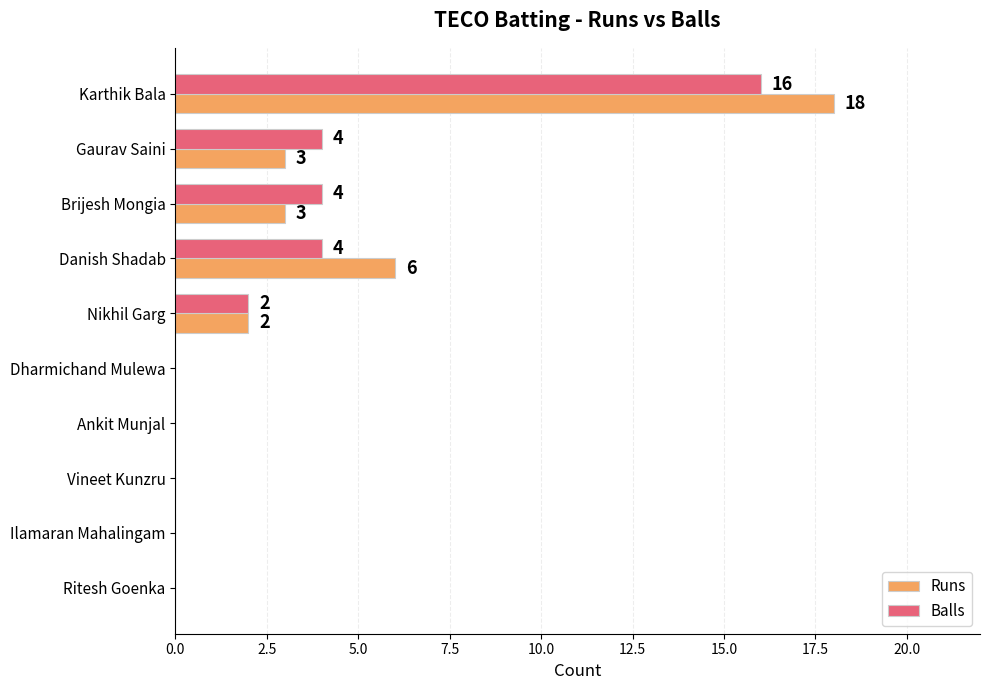

True or false: Balls has a value of 2 at Nikhil Garg.

True